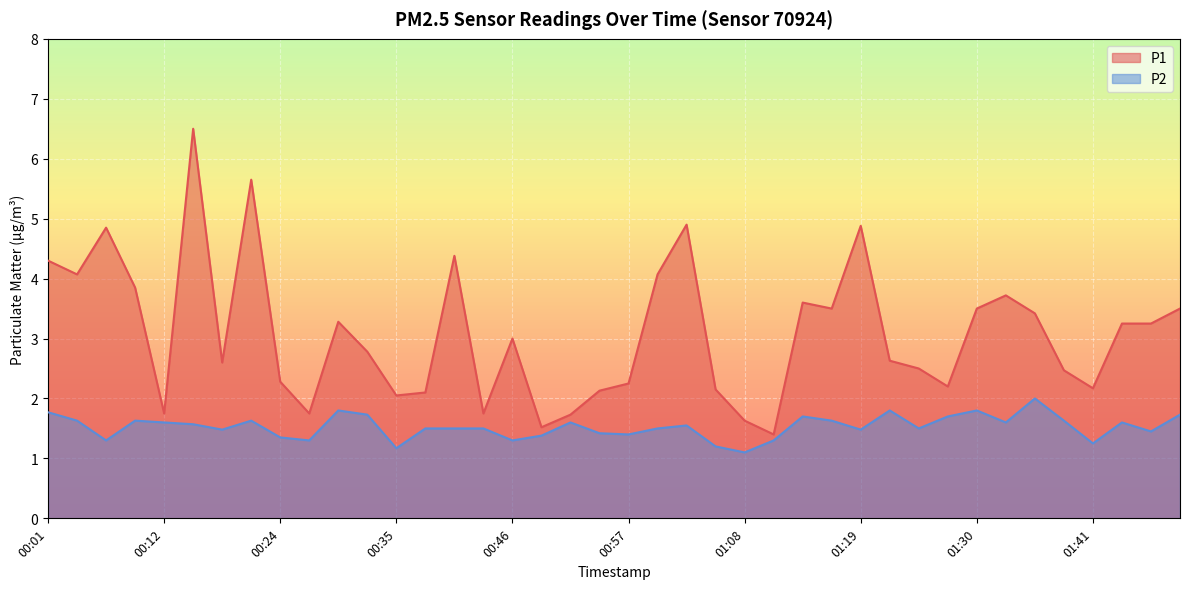

True or false: P1 has more than 0 interior local peaks.

True